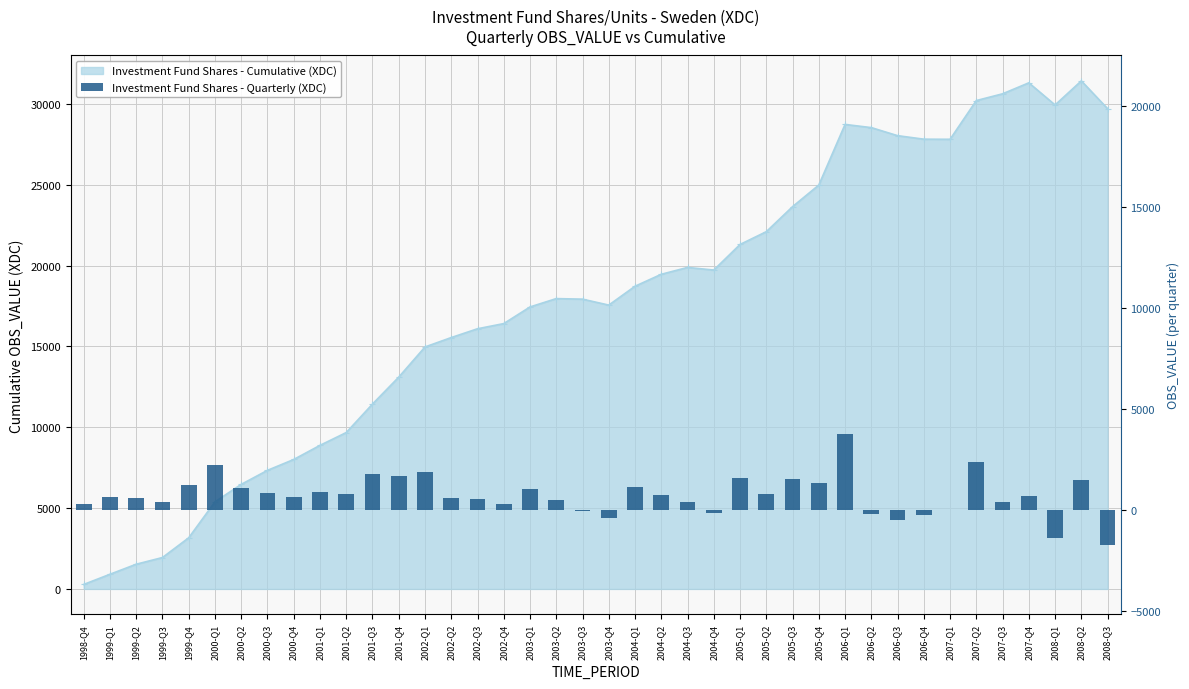

How many positive values are there?

31